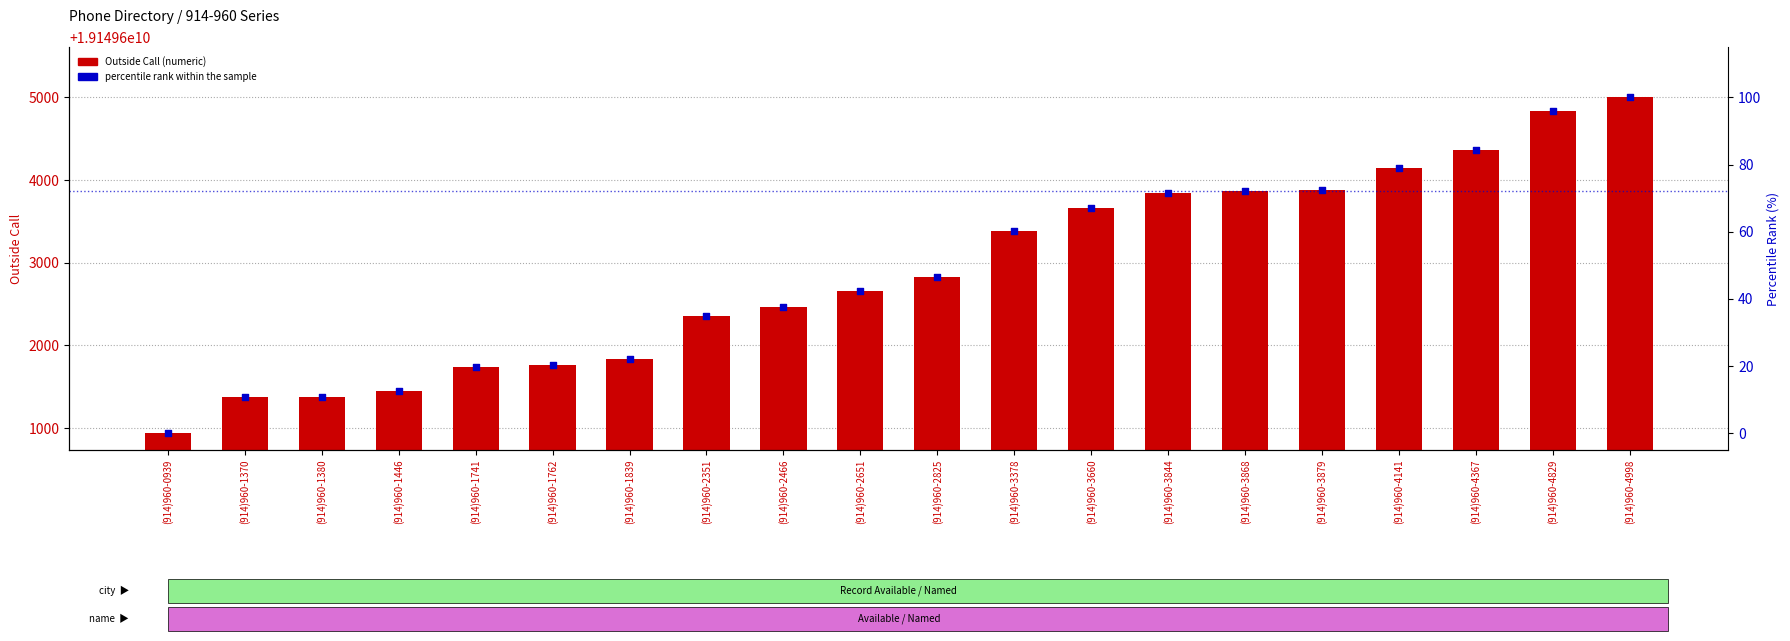

Which series has the largest Y range (max minus min)?

Outside Call (numeric)